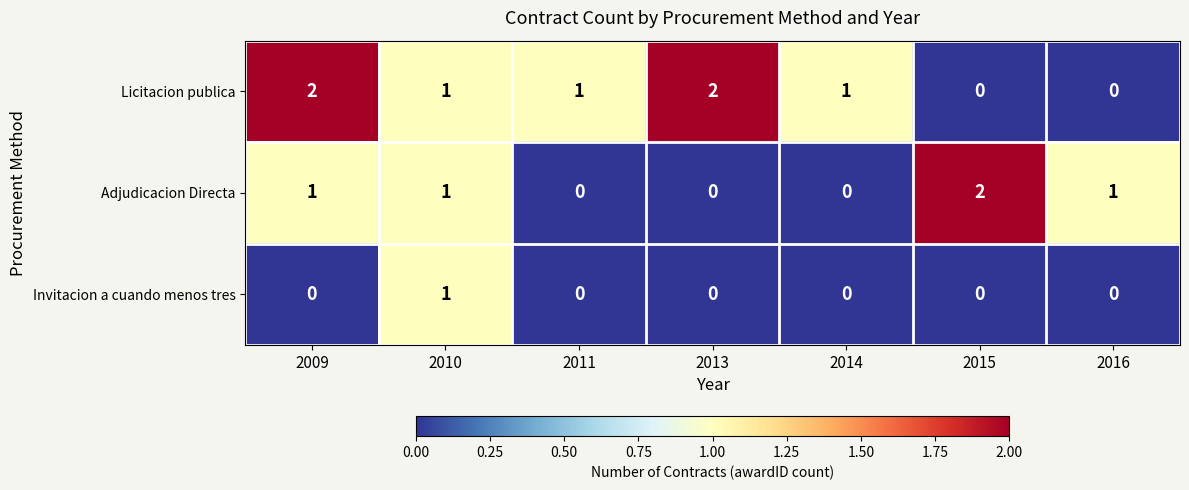

How many values in Invitacion a cuando menos tres are above zero?

1